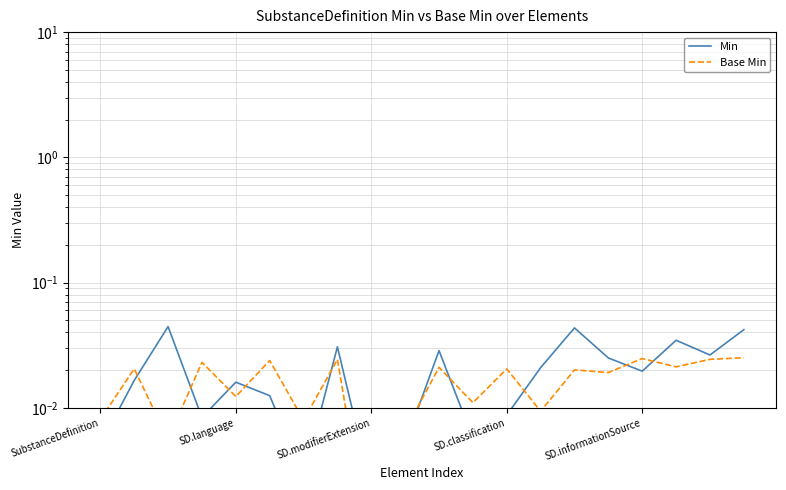

Between SubstanceDefinition and SD.language, which is larger?

SD.language